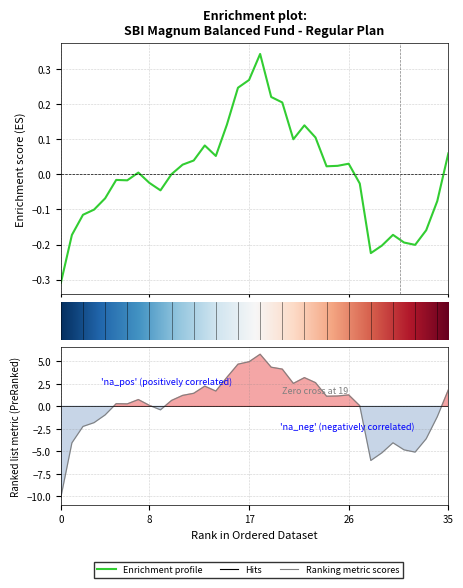

At how many categories does at least one series exceed -7?

36